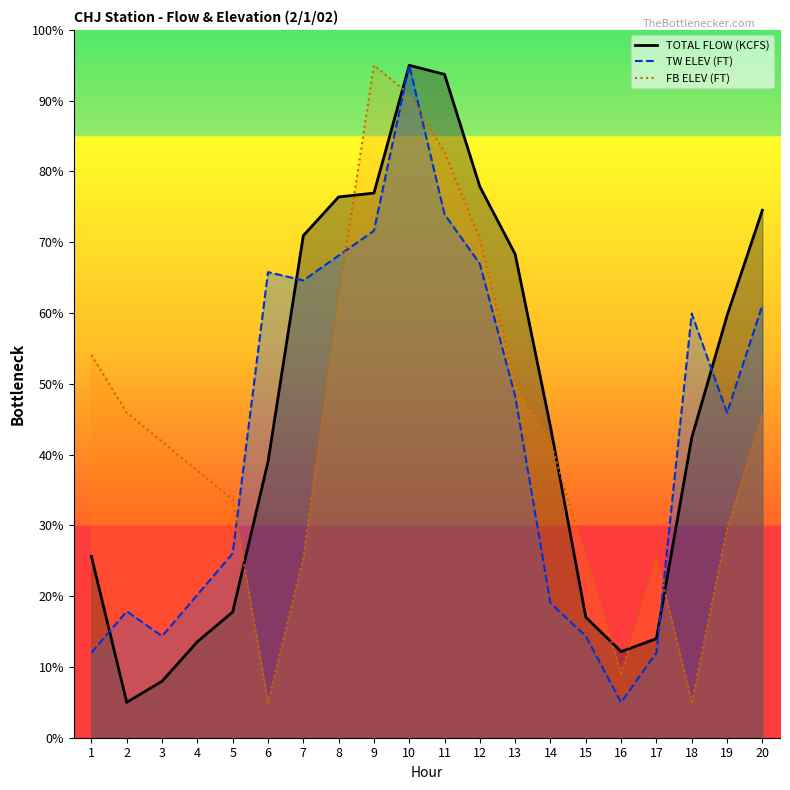

Between 11 and 16, which is larger?

11